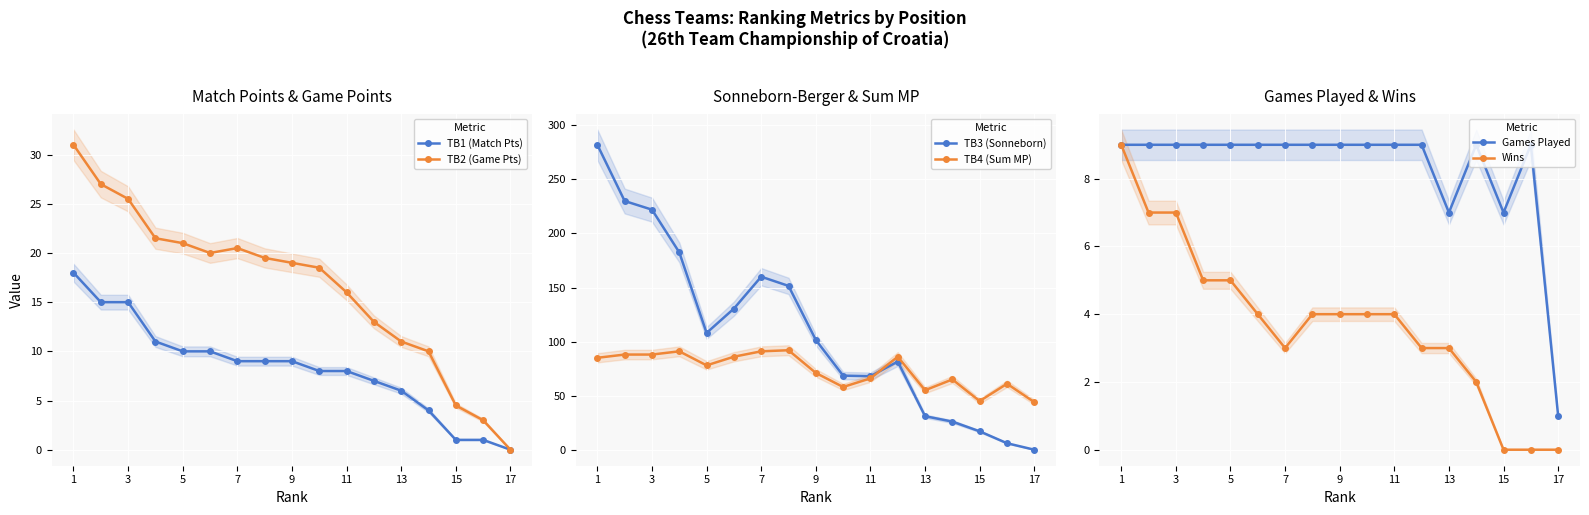

The TB2 (Game Pts) series shows -16.9 at 17. True or false?

False